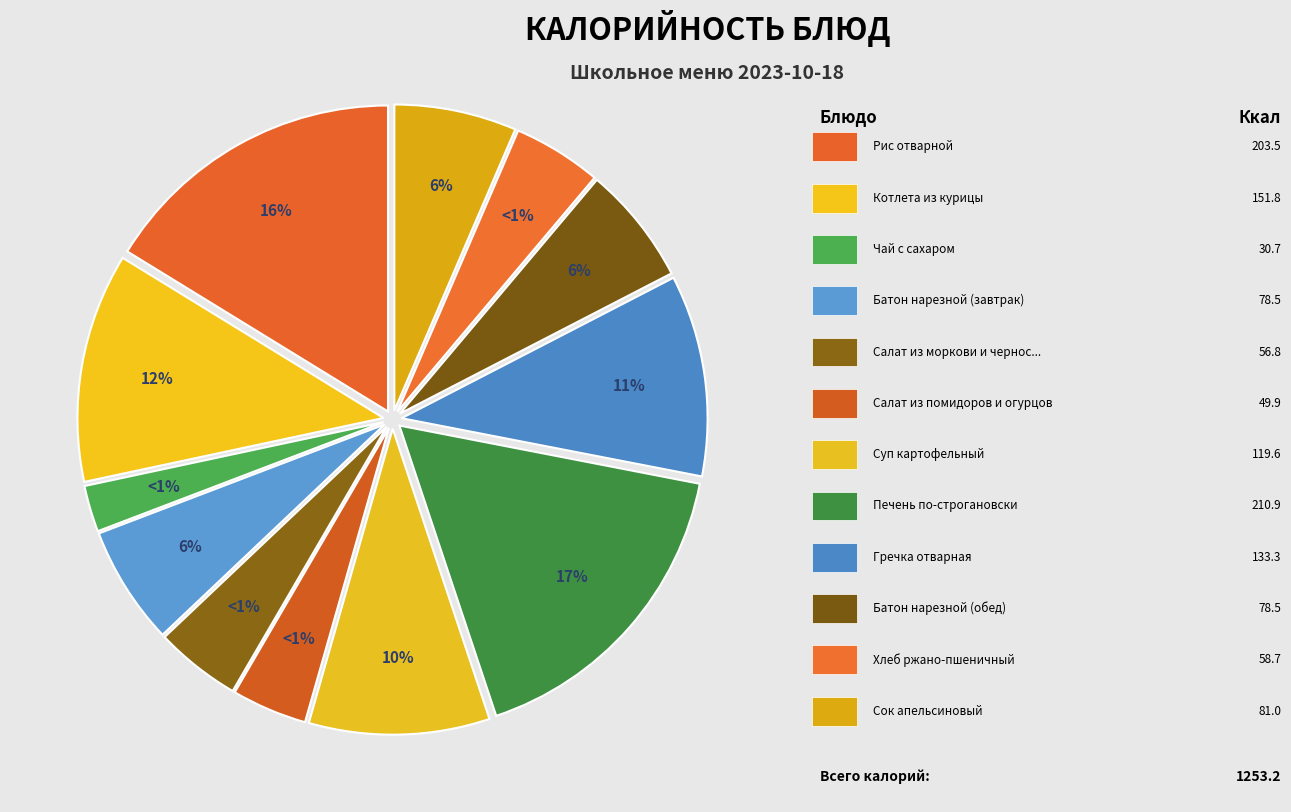

True or false: Суп картофельный accounts for 10% of the total.

True